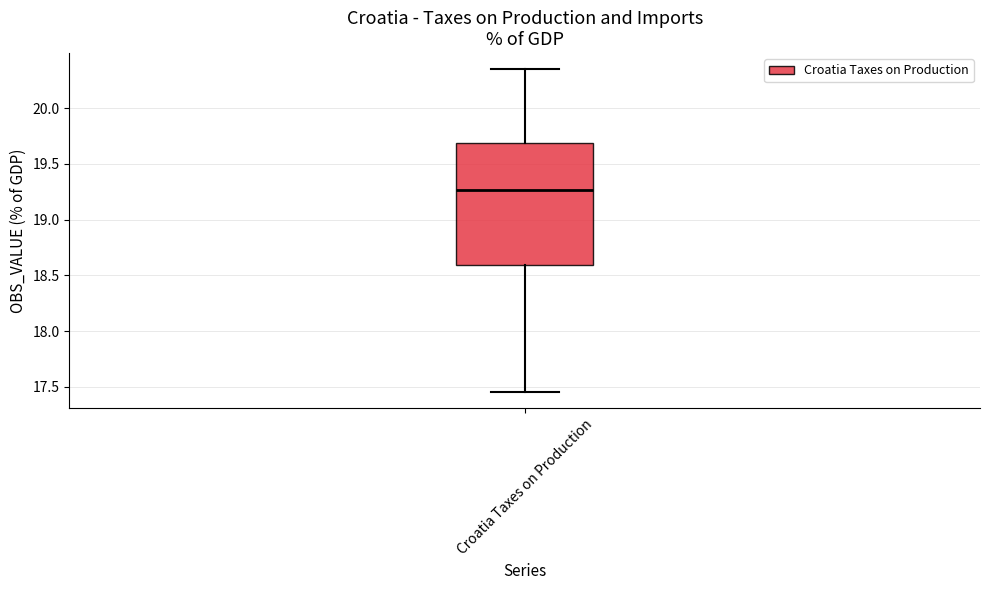

Read this box plot against the y-axis: the position of the median line, the range covered by the box, and the ends of both whiskers. The values are not printed on the chart, so give them approximately, as read against the axis.

median 19.25, box 18.60 to 19.70, whiskers 17.45 to 20.35